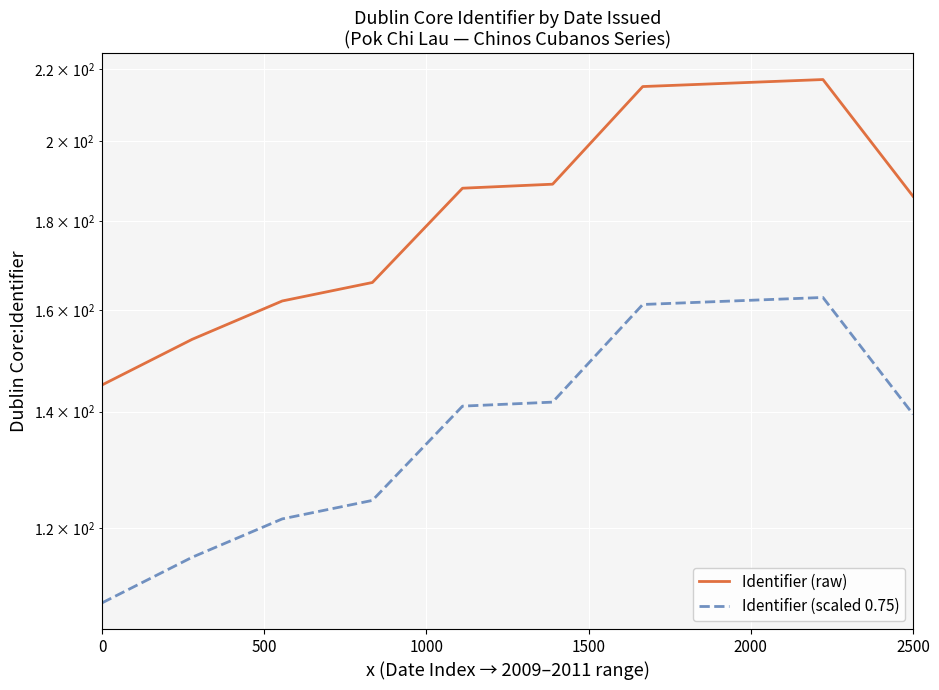

How many values in the Identifier (scaled 0.75) series are below 141?

5